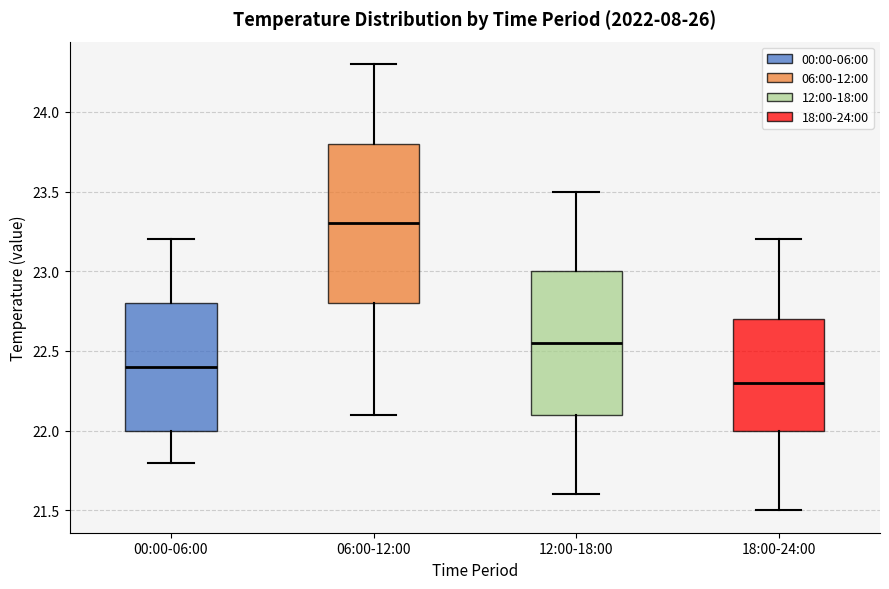

Reading left to right, transcribe this box plot: for each box, give where its median line is, the range the box spans, and where its two whiskers end, as read against the y-axis. The values are not printed on the chart, so give them approximately, as read against the axis.

00:00-06:00: median 22.40, box 22.00 to 22.80, whiskers 21.80 to 23.20
06:00-12:00: median 23.30, box 22.80 to 23.80, whiskers 22.10 to 24.30
12:00-18:00: median 22.55, box 22.10 to 23.00, whiskers 21.60 to 23.50
18:00-24:00: median 22.30, box 22.00 to 22.70, whiskers 21.50 to 23.20